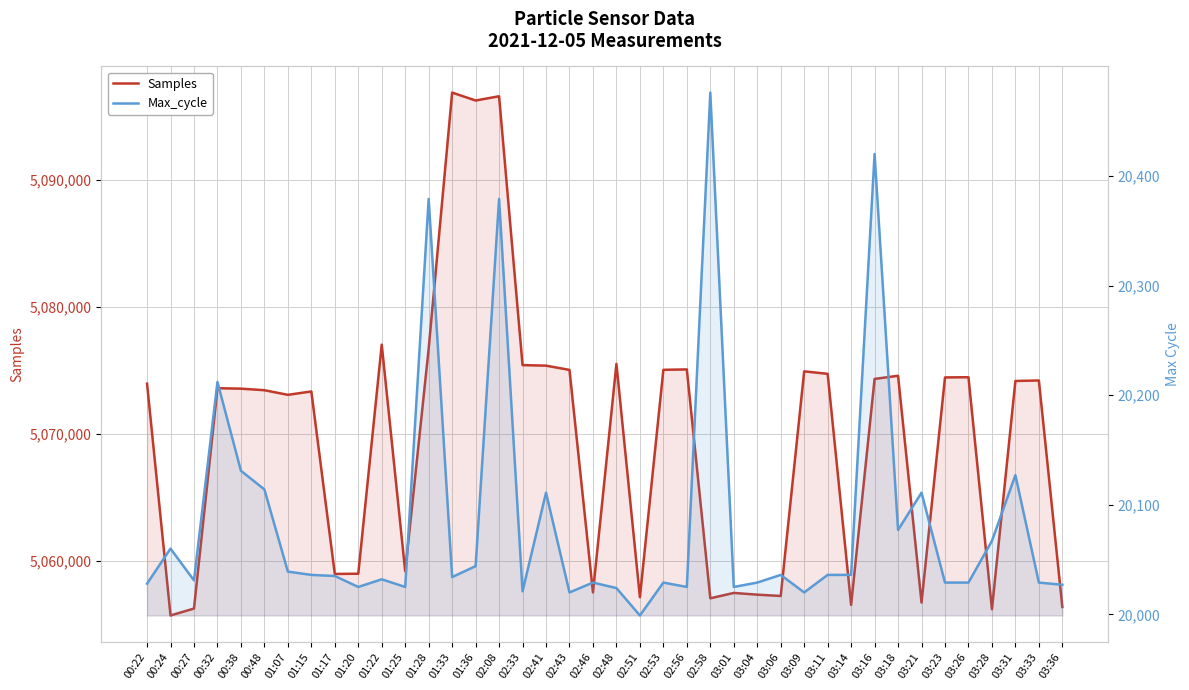

What is the difference between the second highest and minimum values in the Samples series?

40911